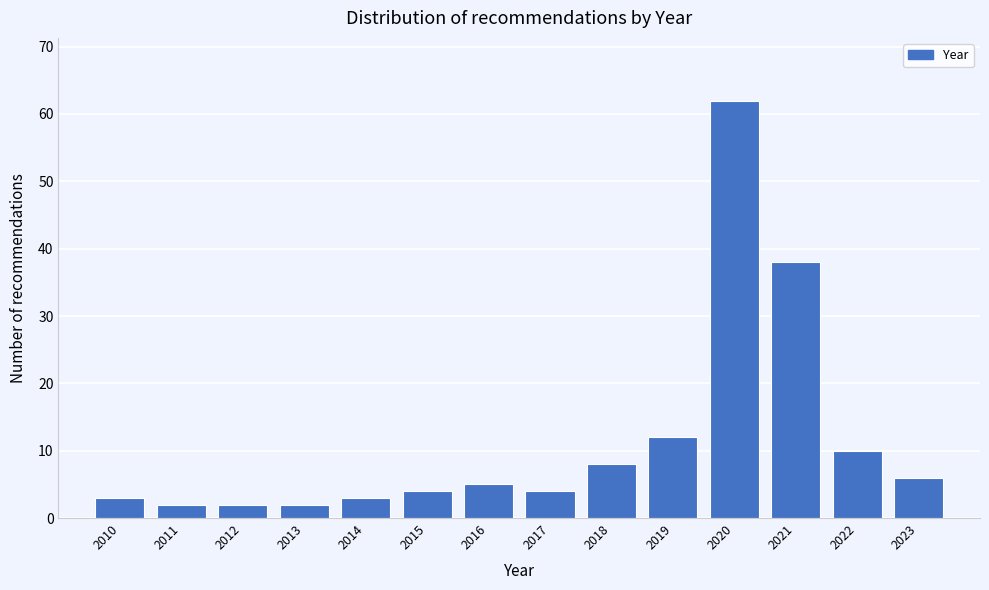

Reading right to left, extract all data points from this chart.

6	10	38	62	12	8	4	5	4	3	2	2	2	3